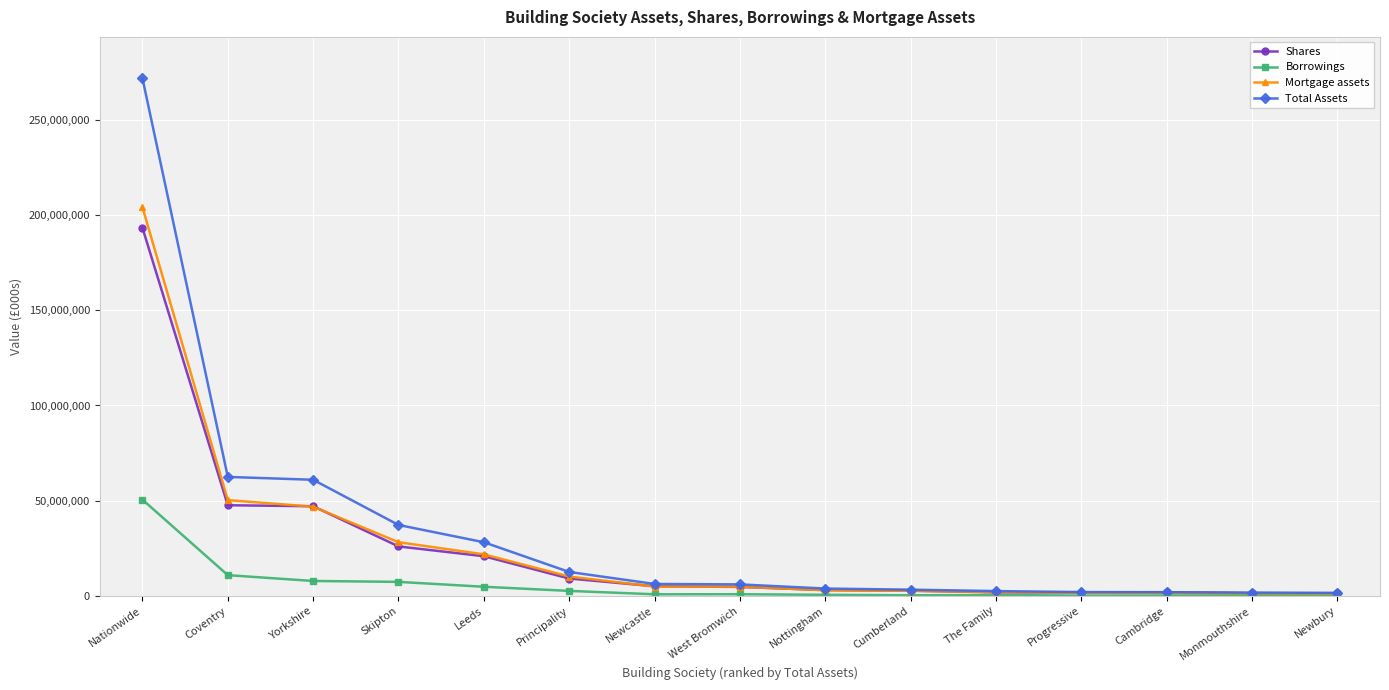

What is the difference between the second highest and second lowest values in the Total Assets series?

60763439